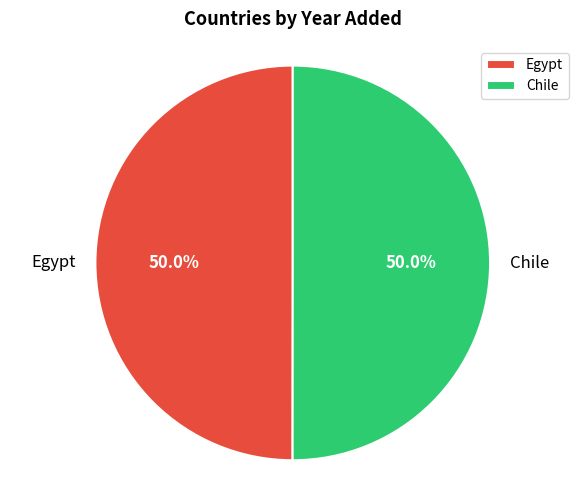

Combined, do Egypt and Chile account for over 50%?

Yes